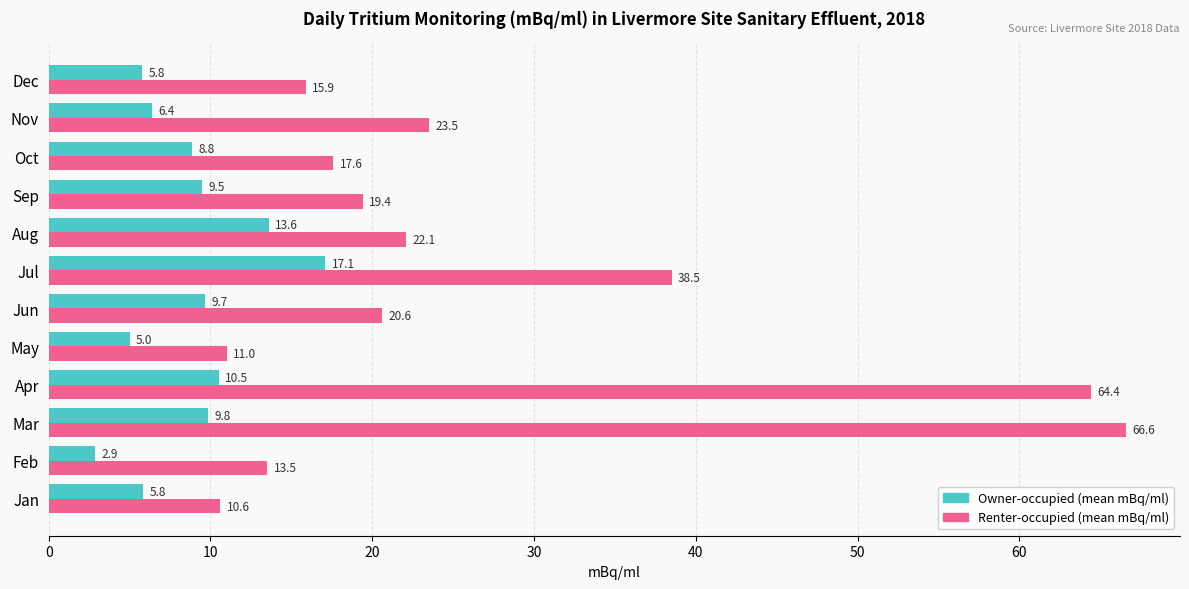

Which category has the highest value in the Owner-occupied (mean mBq/ml) series?

Jul